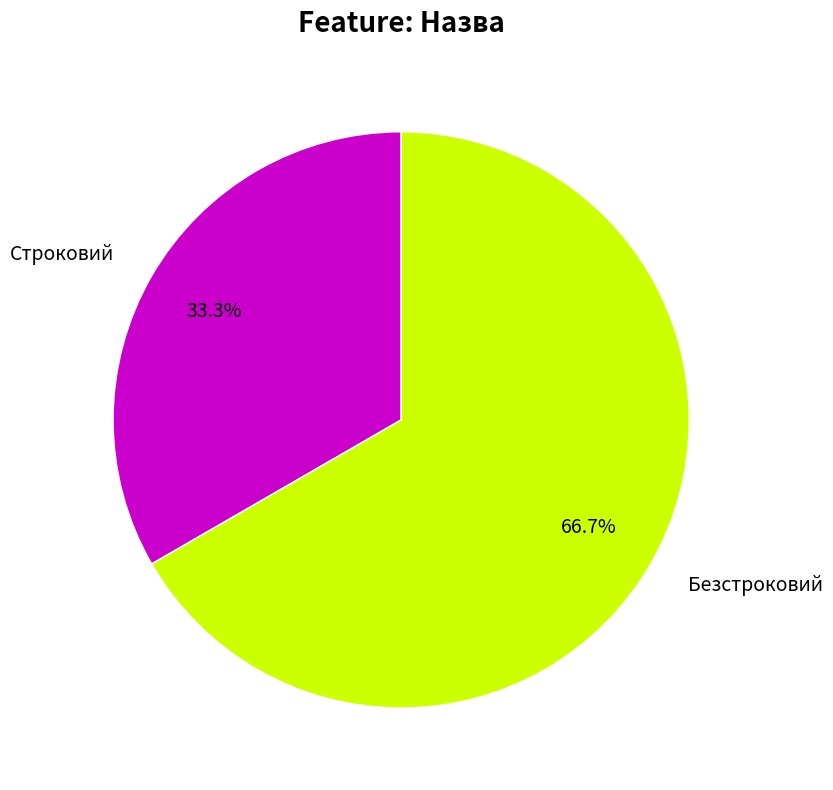

The Безстроковий slice represents 67% of the pie. True or false?

True